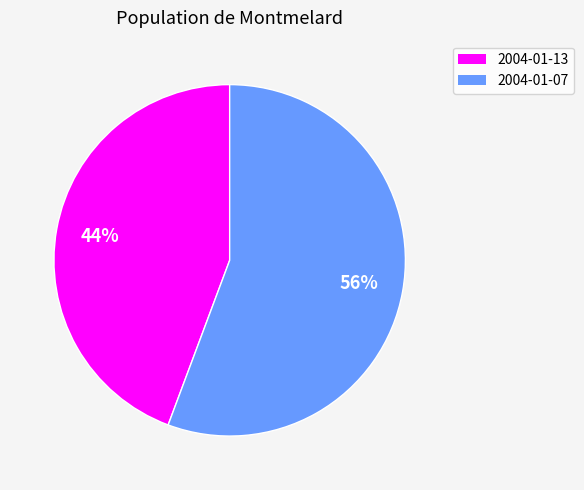

Which slice is the smallest?

2004-01-13